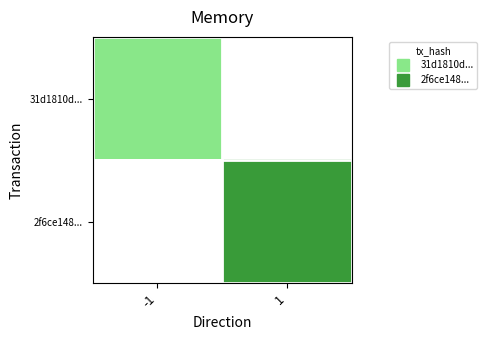

What is the smallest value displayed?

41.0